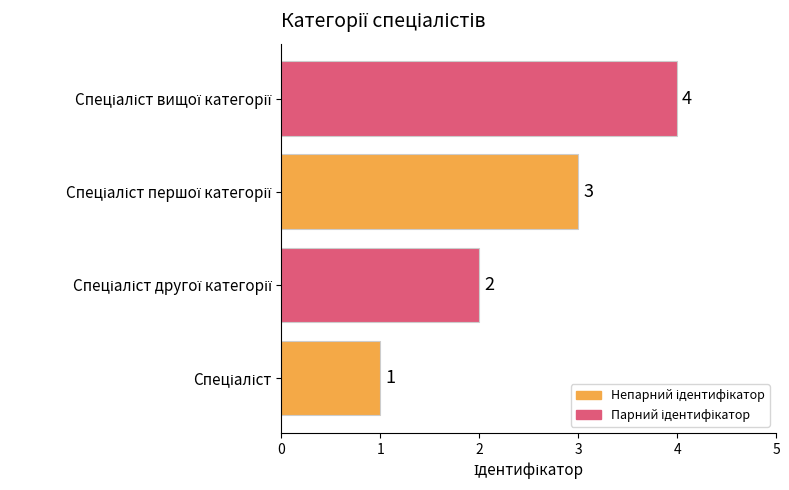

Count the values in the range 2 to 4.

3